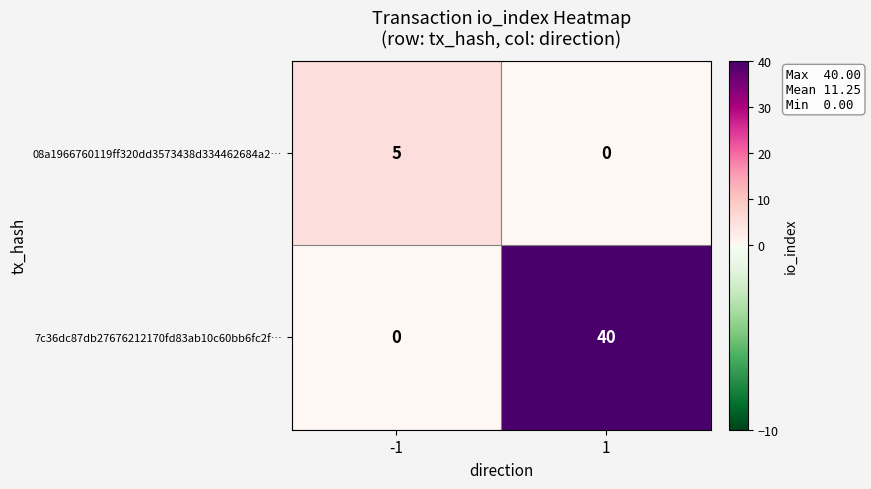

What is the spread (max minus min) of values at 1?

40